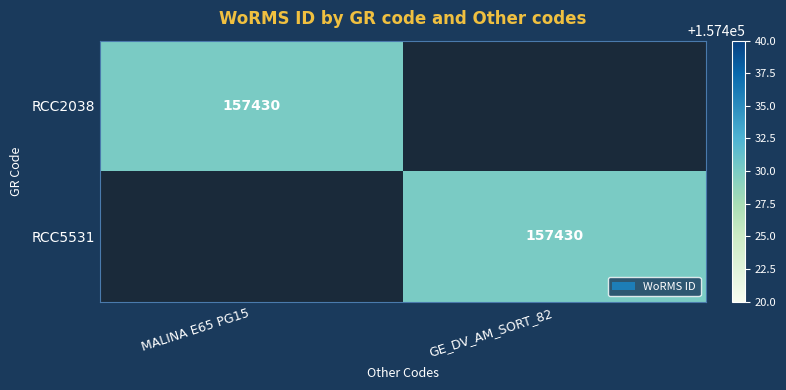

Is it true that RCC5531 equals 88765 at GE_DV_AM_SORT_82?

False